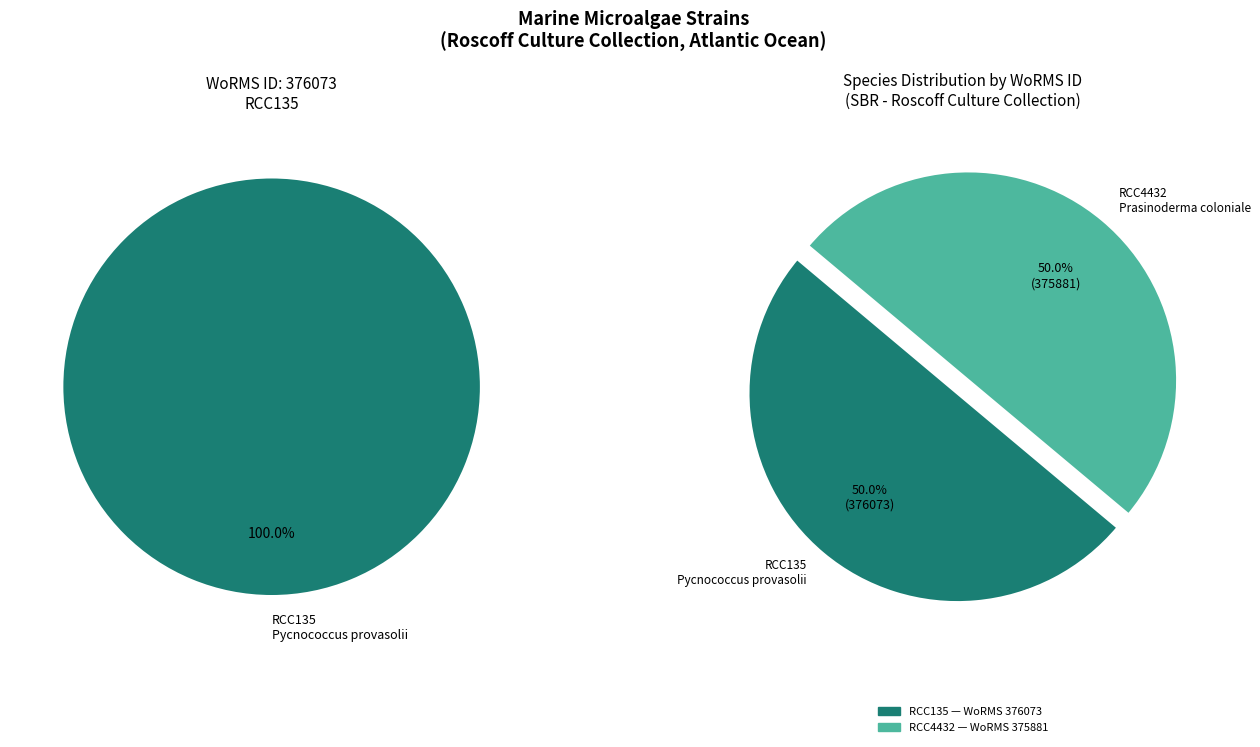

Between Pycnococcus provasolii
(Pyramimonadophyceae) and Prasinoderma coloniale
(Pyramimonadophyceae), which is larger?

Pycnococcus provasolii
(Pyramimonadophyceae)